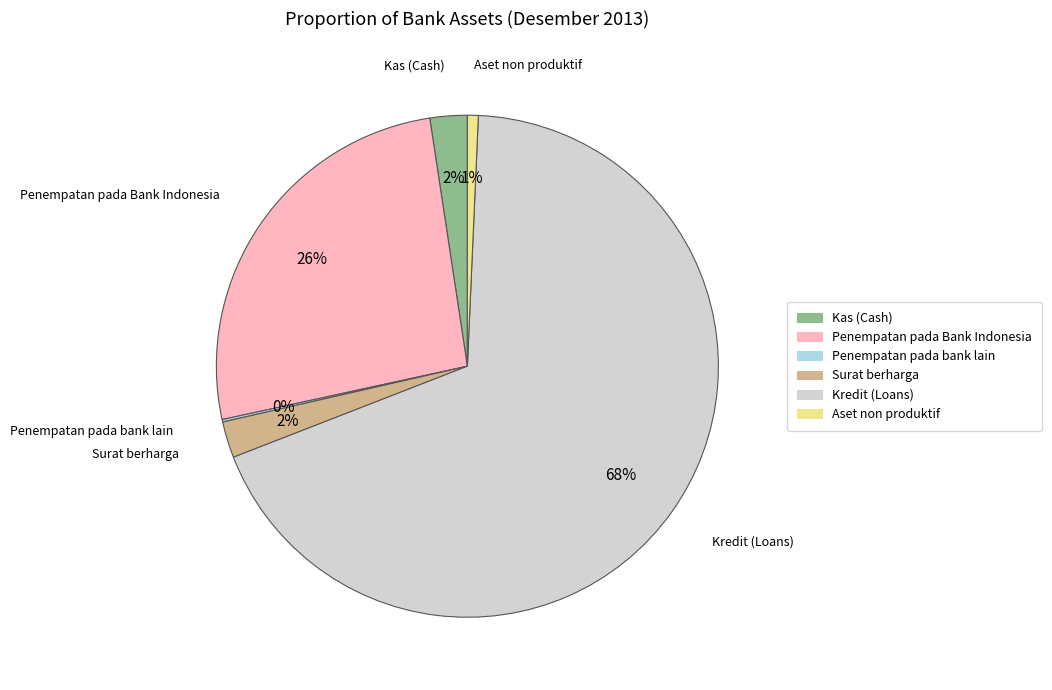

Is Kredit (Loans) the majority of the pie?

Yes